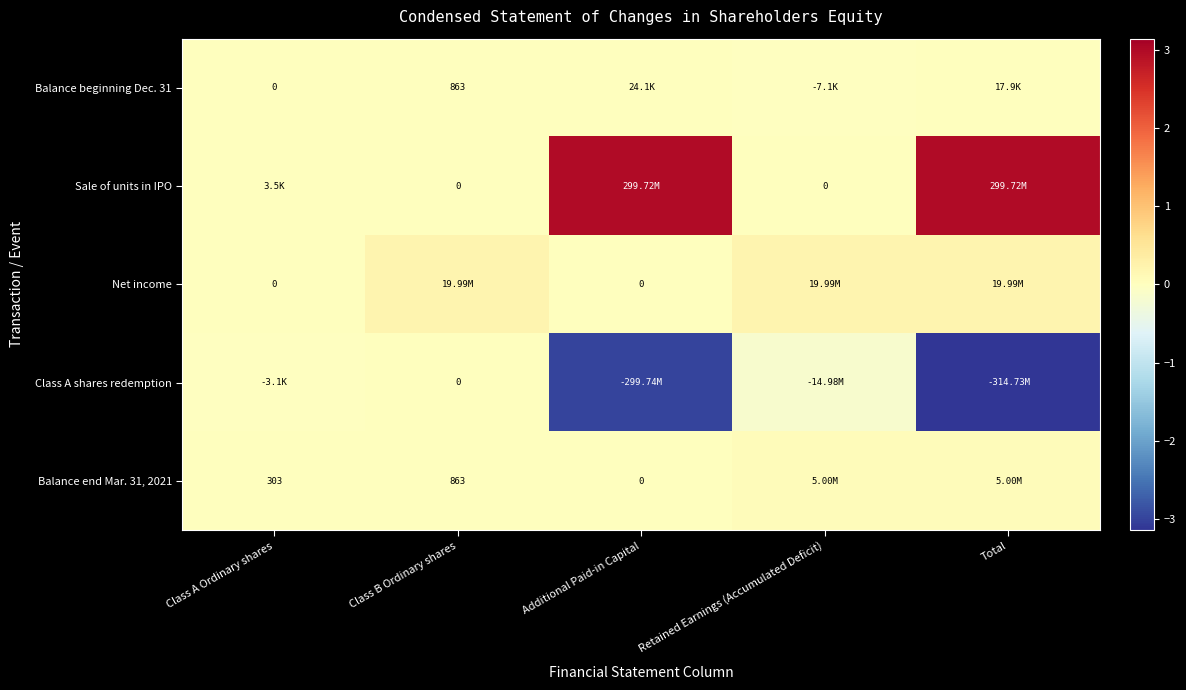

How many data points in Balance beginning Dec. 31 are less than 863?

2